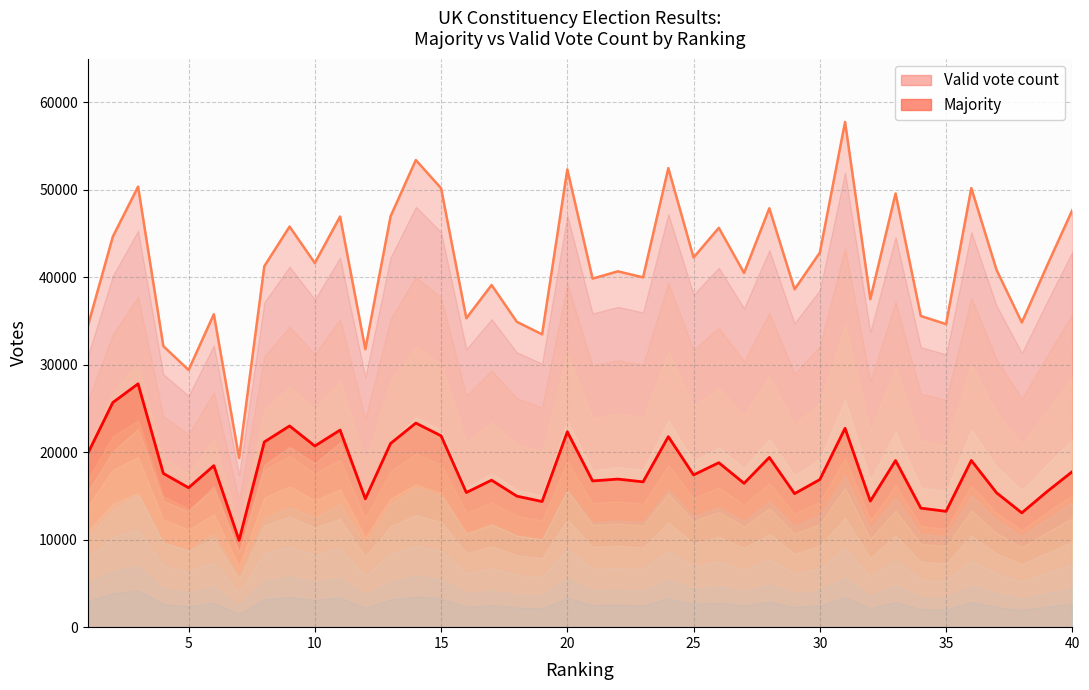

How many data points does each series have?

40